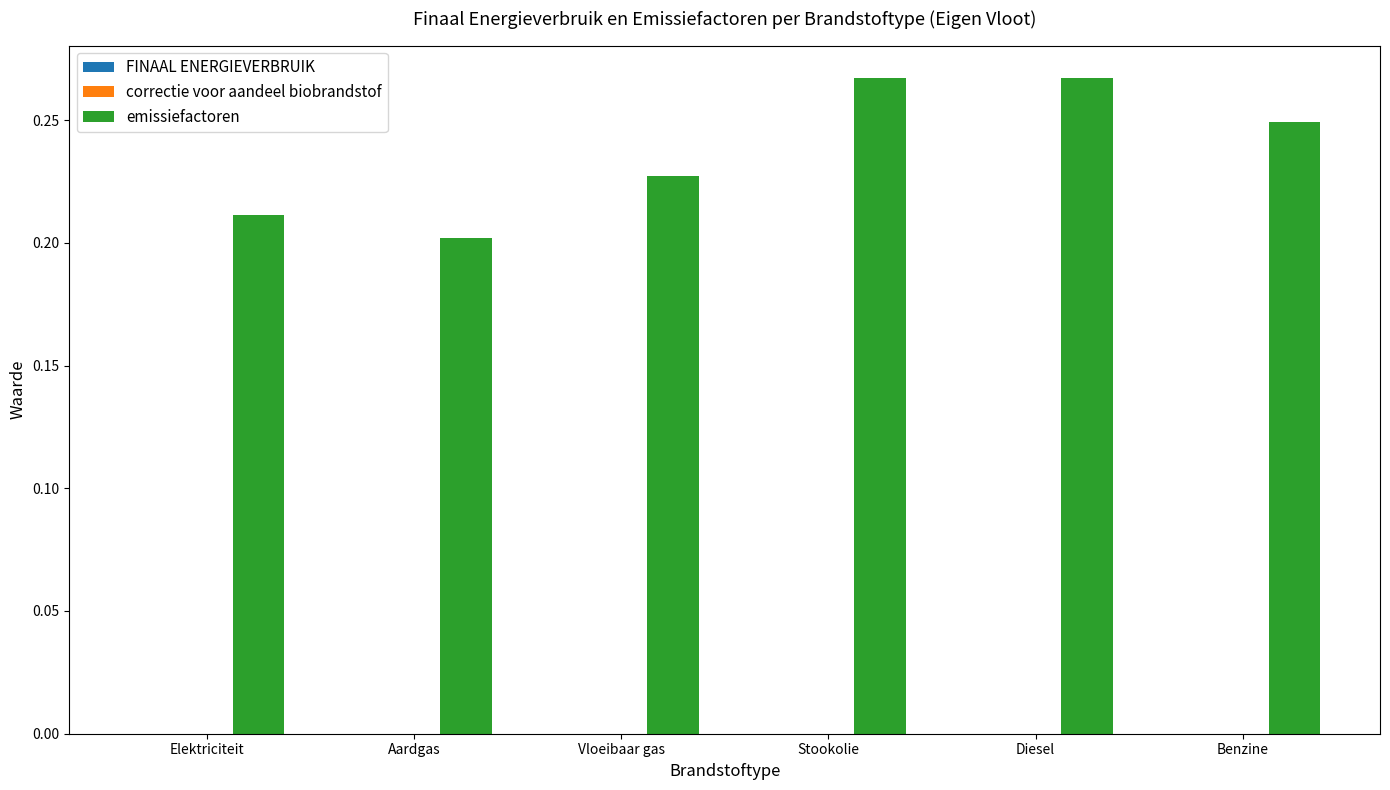

What is the label of the 4th bar from the left?

Stookolie